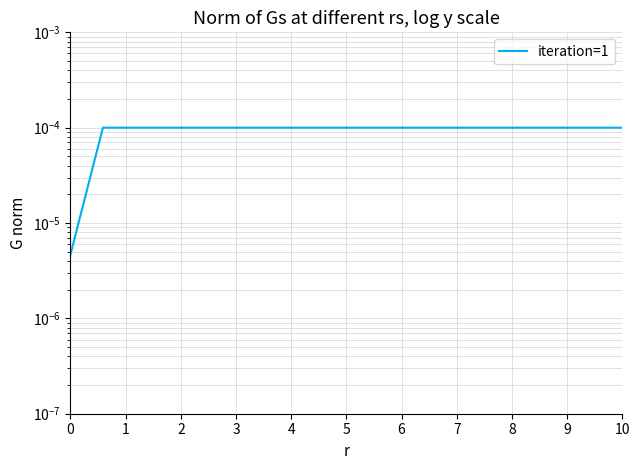

The chart shows a value of 0.0 at 15. True or false?

False